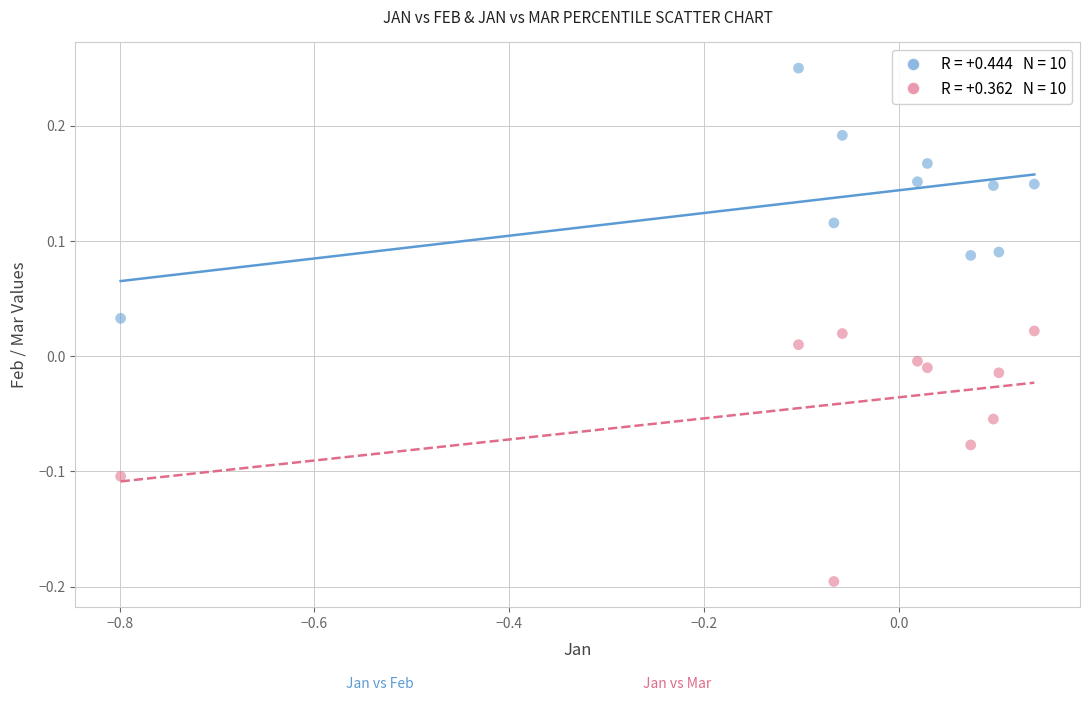

Across all data points, what is the range of Y values (max minus min)?

0.4